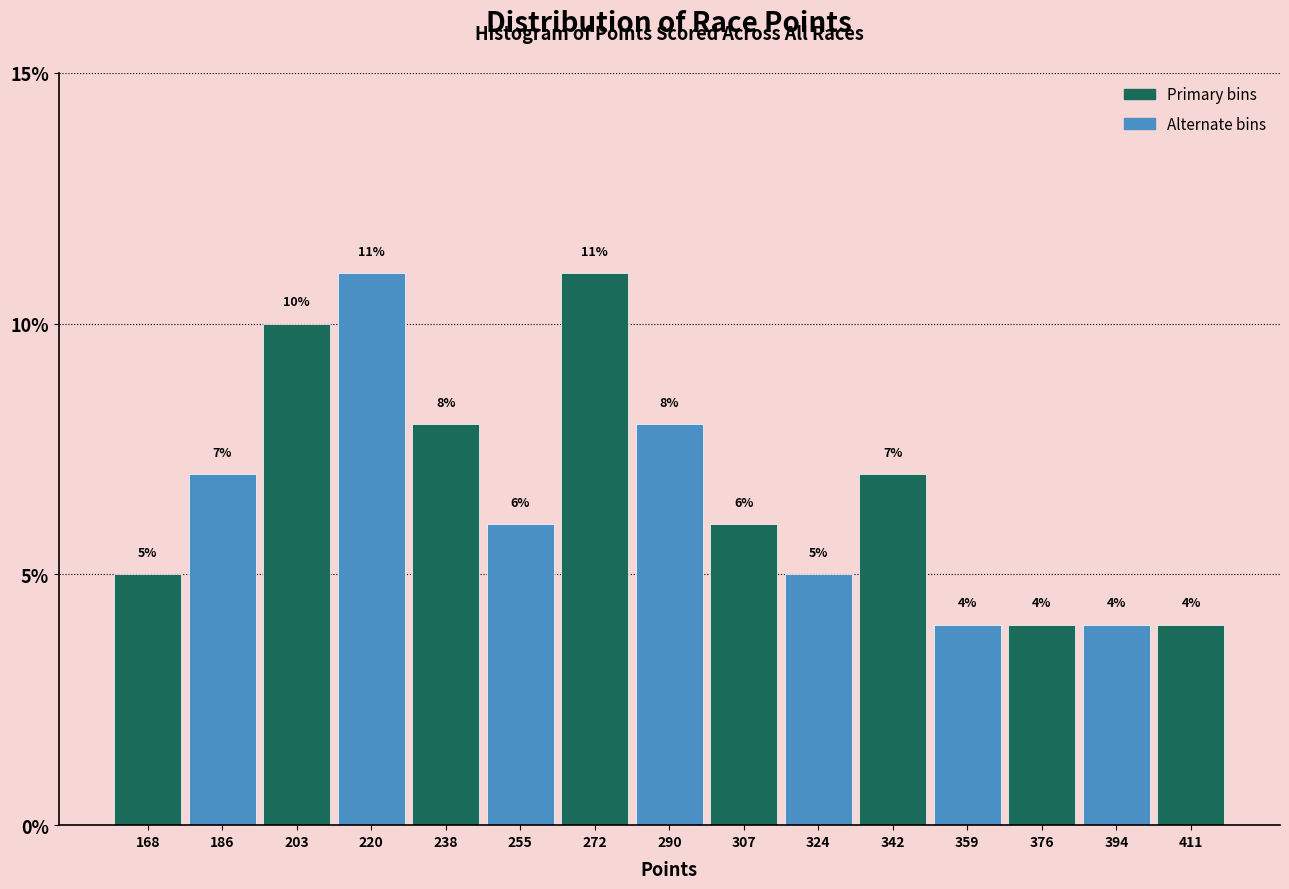

Reading left to right, transcribe this chart: for each bar, give the range it covers on the x-axis and its height. The bar edges are not printed on the chart, so give them approximately, as read against the axis.

160 to 178: 5
178 to 194: 7
194 to 212: 10
212 to 230: 11
230 to 246: 8
246 to 264: 6
264 to 282: 11
282 to 298: 8
298 to 316: 6
316 to 334: 5
334 to 350: 7
350 to 368: 4
368 to 386: 4
386 to 402: 4
402 to 420: 4